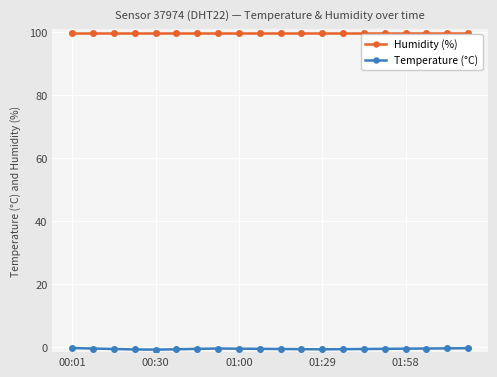

What is the highest value of the Humidity (%) series?

99.9